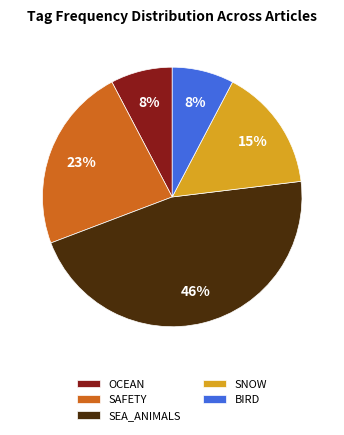

How many segments does this pie chart have?

5